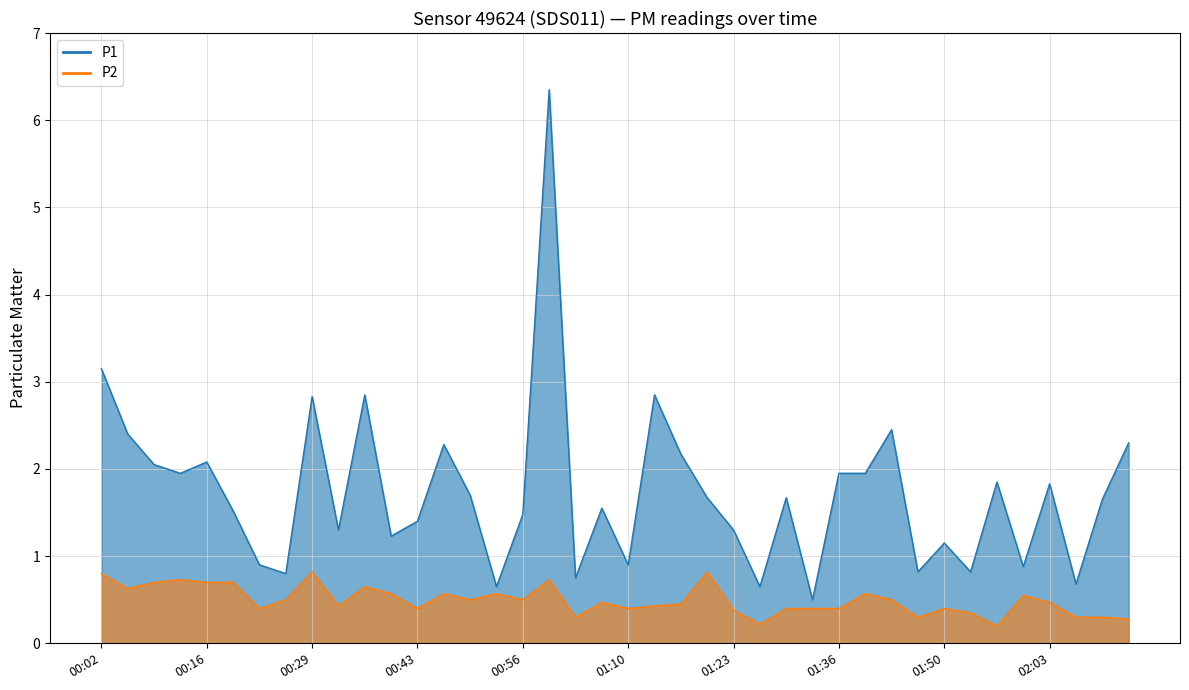

What is the sum of the P1 values at 01:53 and 02:13?

3.1